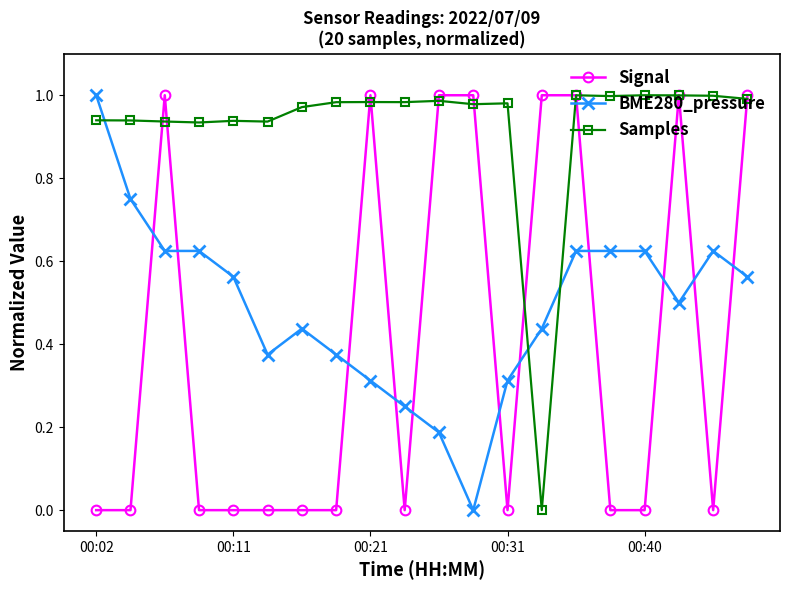

True or false: Samples and BME280_pressure intersect in this chart.

True